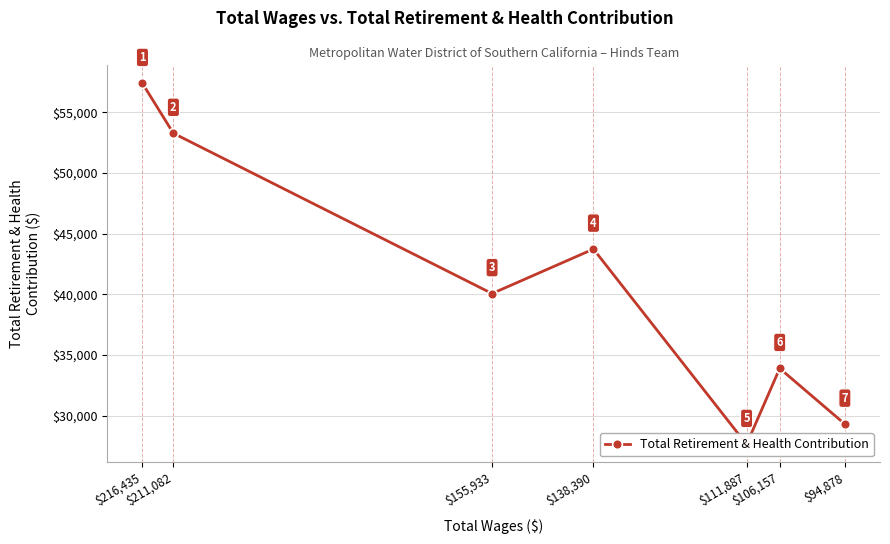

What is the difference between the values at $138,390 and $211,082?

9541